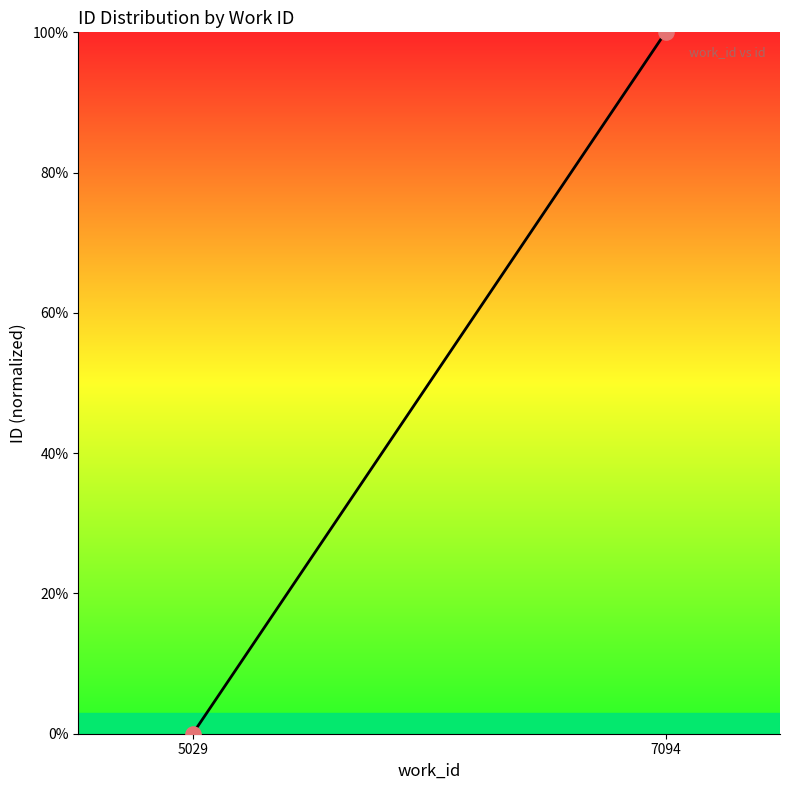

What is the range of Y values (max minus min)?

100